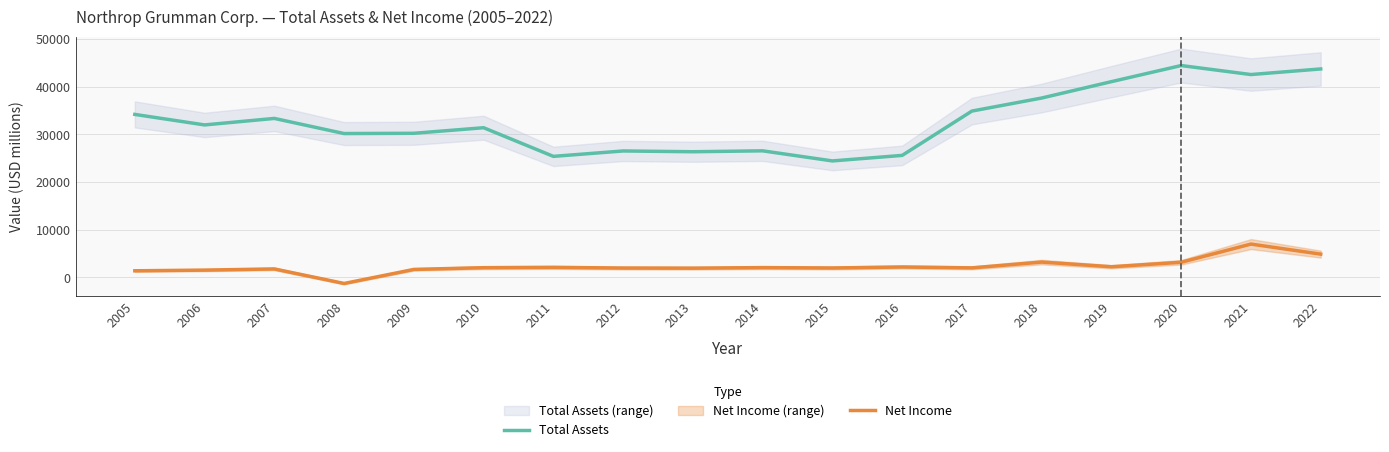

How many interior local peaks does the Net Income series have?

6